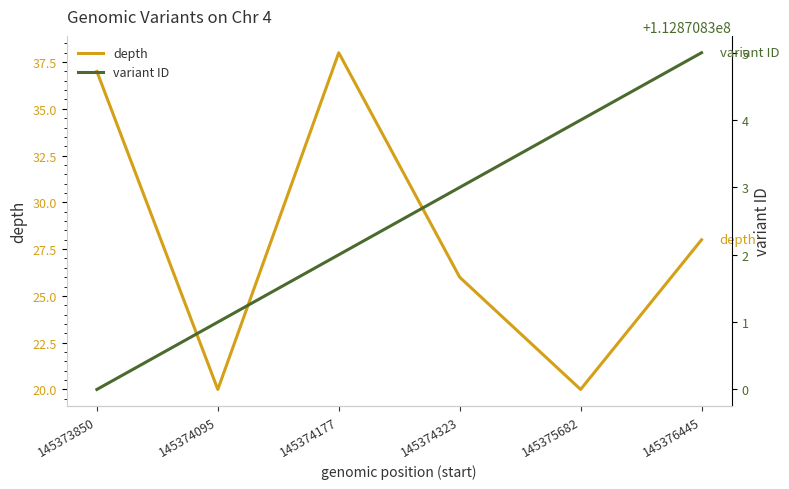

At which label does variant ID first exceed 112870833?

145375682